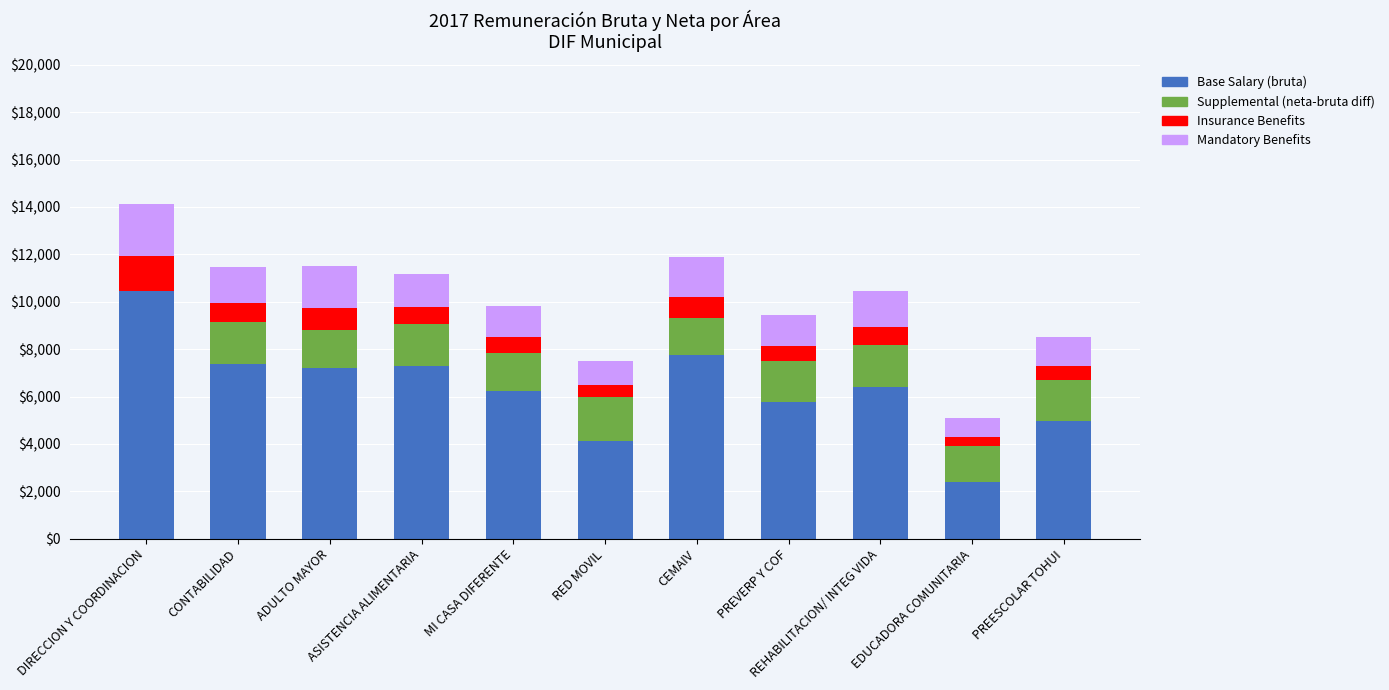

What is the highest value of the Base Salary (bruta) series?

10434.7